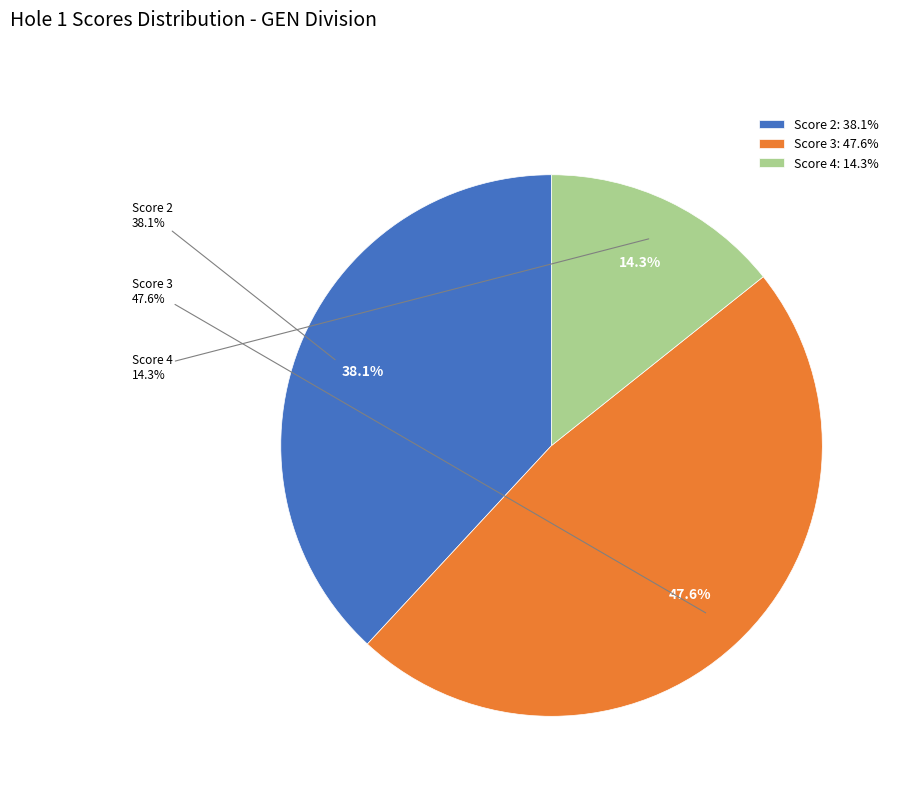

Is there any slice that represents more than half of the pie?

No